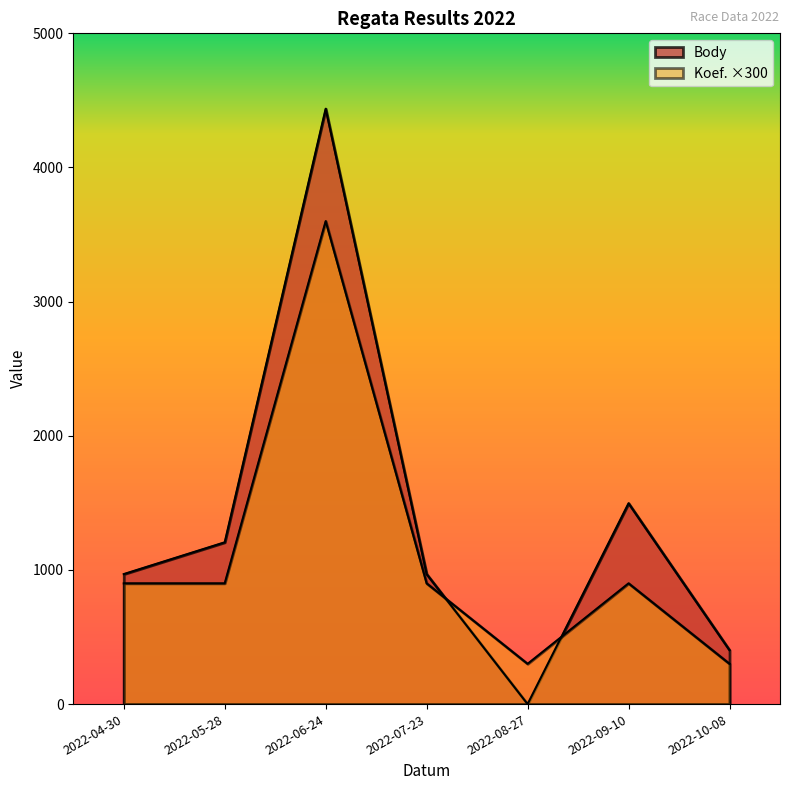

List the series in order of their peak value, highest first.

Body, Koef.